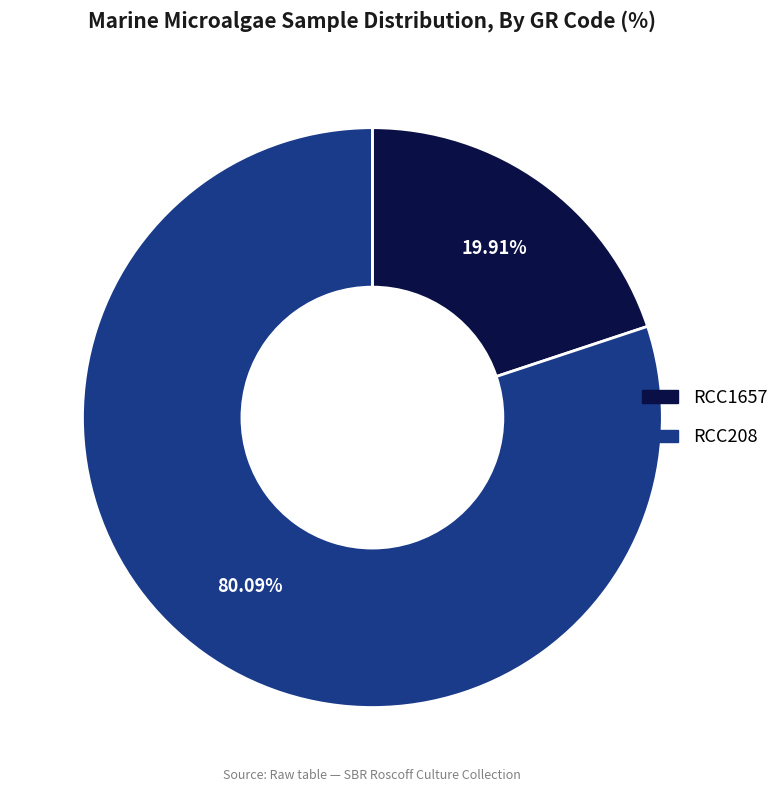

Approximately how many times larger is the value at RCC1657 compared to RCC208?

0.2